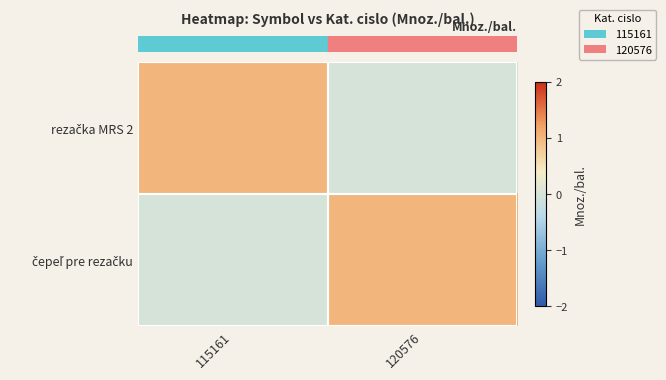

Which category has the lowest value across all series?

120576